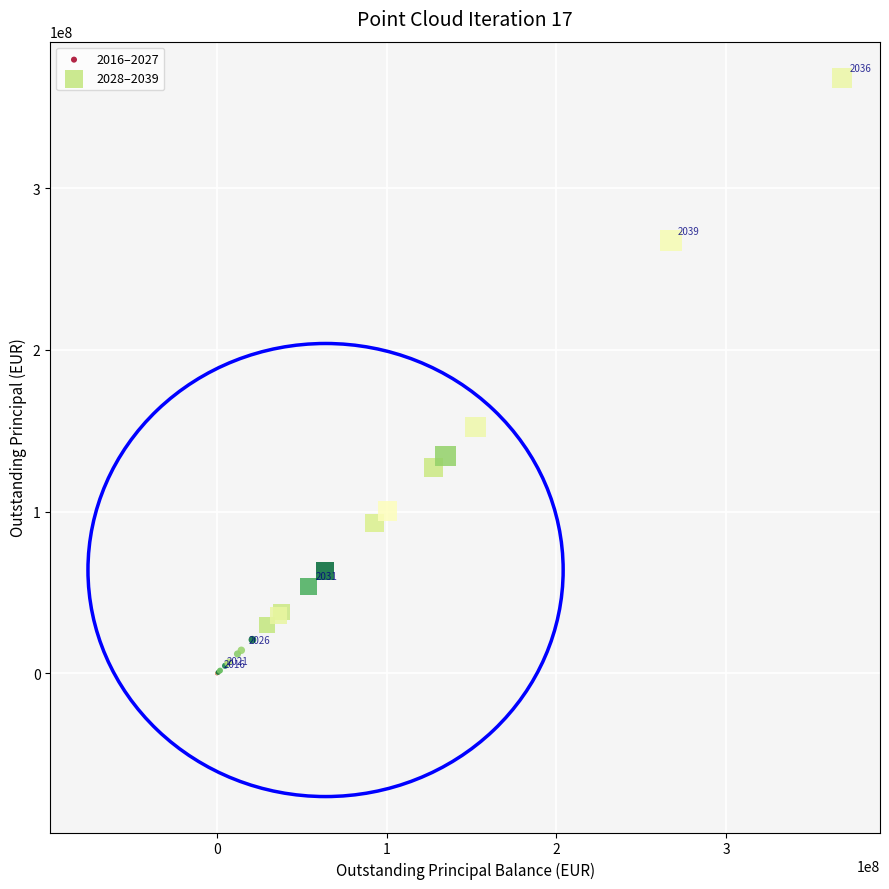

Which series has the largest Y range (max minus min)?

2028–2039